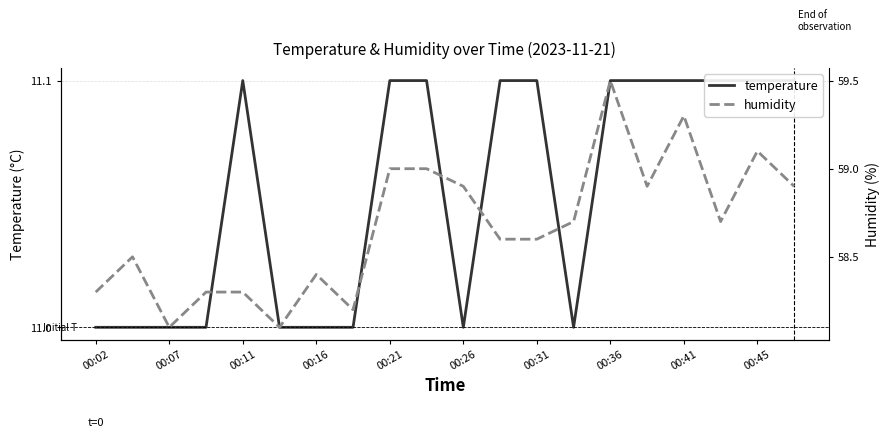

True or false: temperature has a value of 11.1 at 00:31.

True